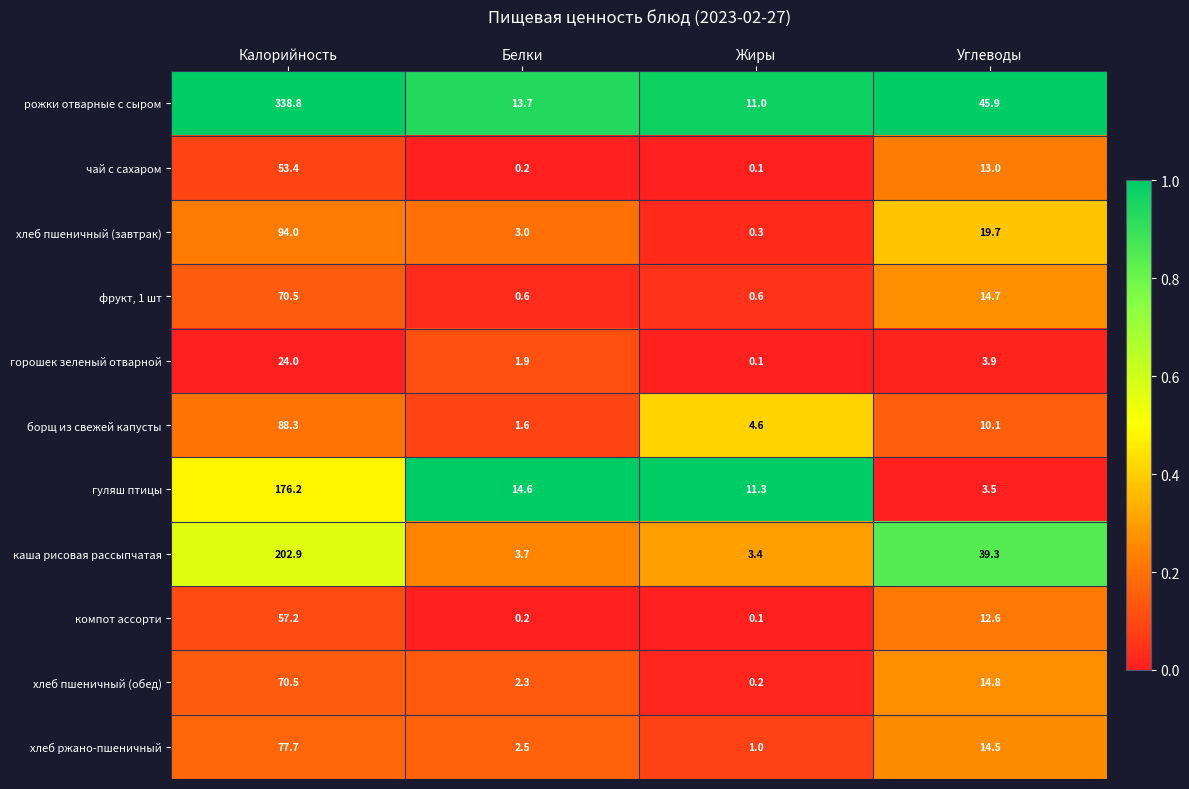

What is the average value of the хлеб ржано-пшеничный series?

23.9